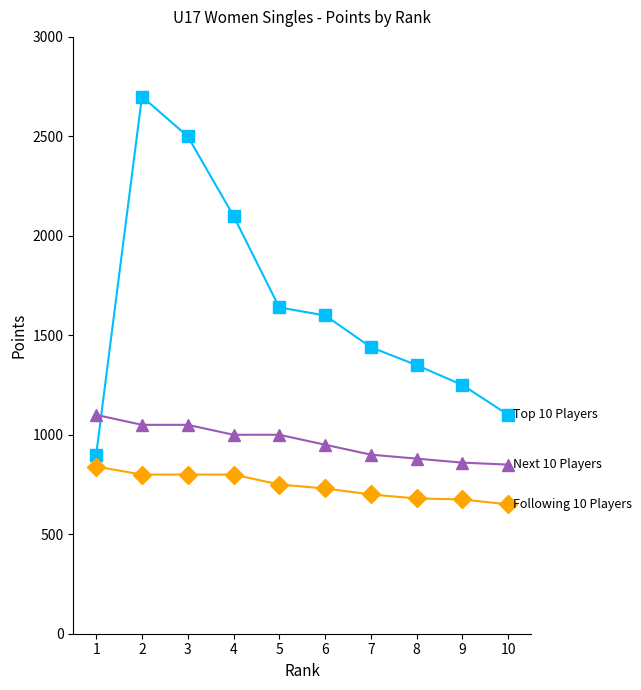

What is the greatest value displayed?

2700